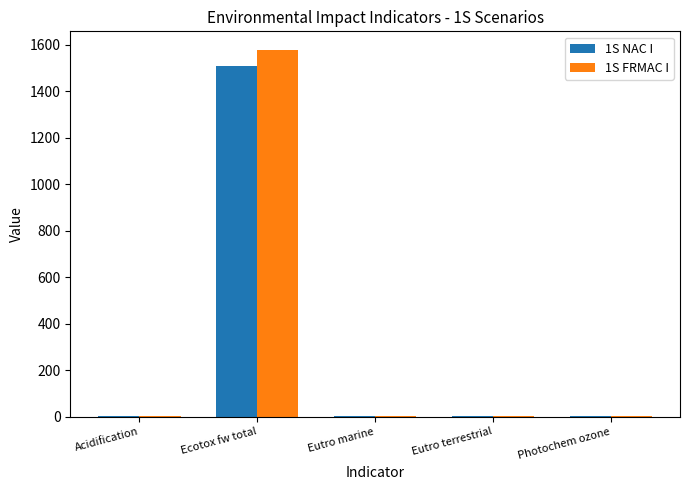

At which category is the sum across all series the highest?

Ecotox fw total